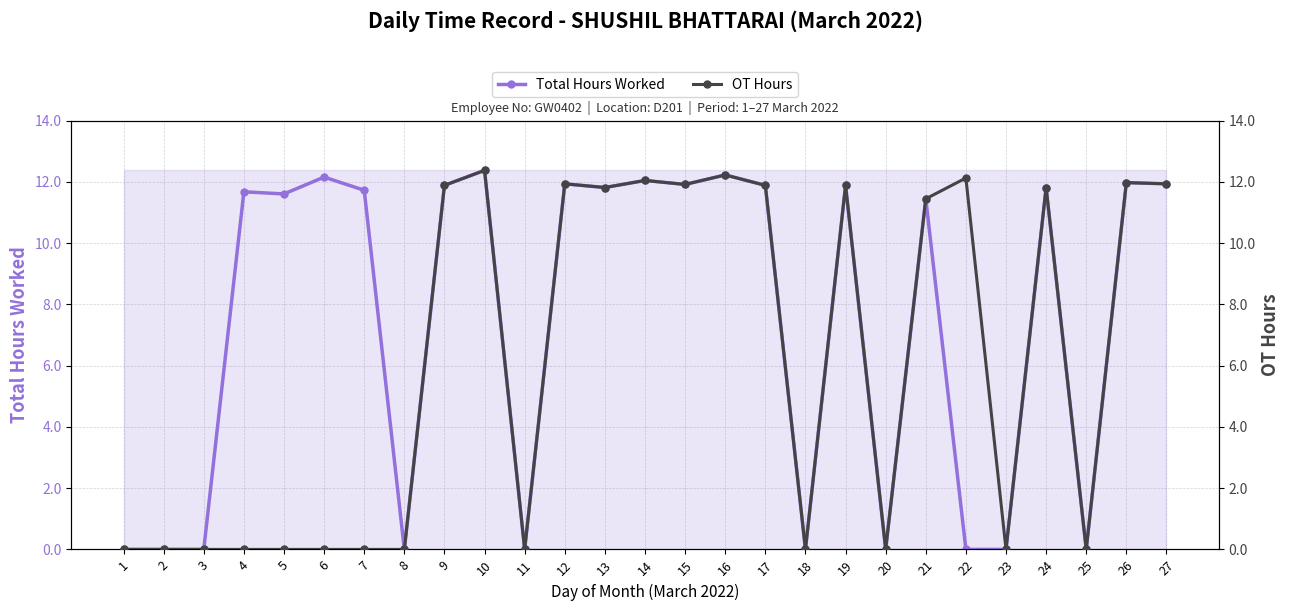

How many interior local peaks does the Total Hours Worked series have?

10